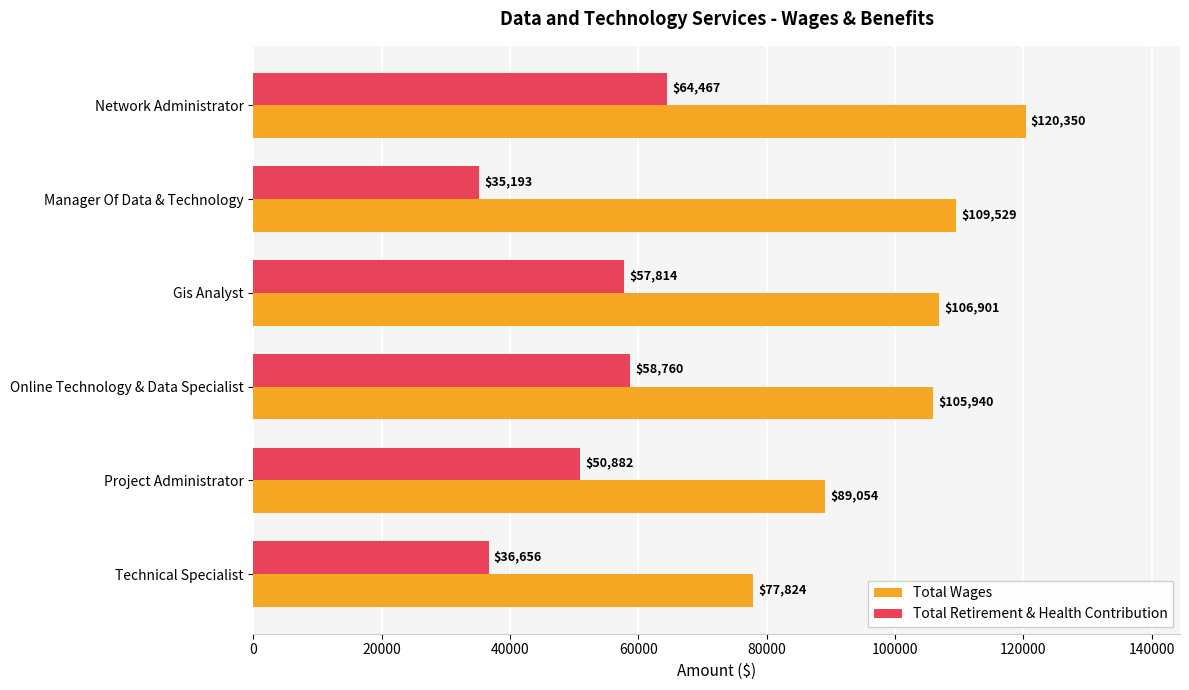

How many values in the Total Wages series are below 106901?

3